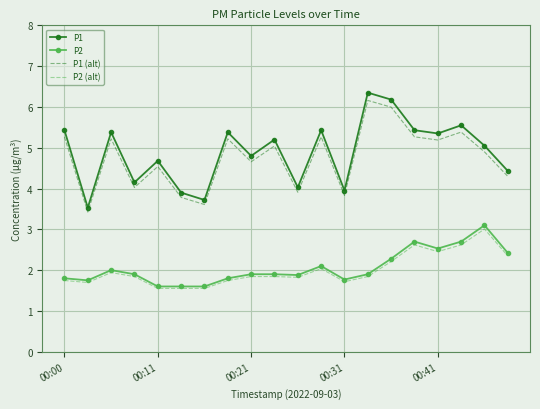

What is the highest value of the P1 (alt) series?

6.2